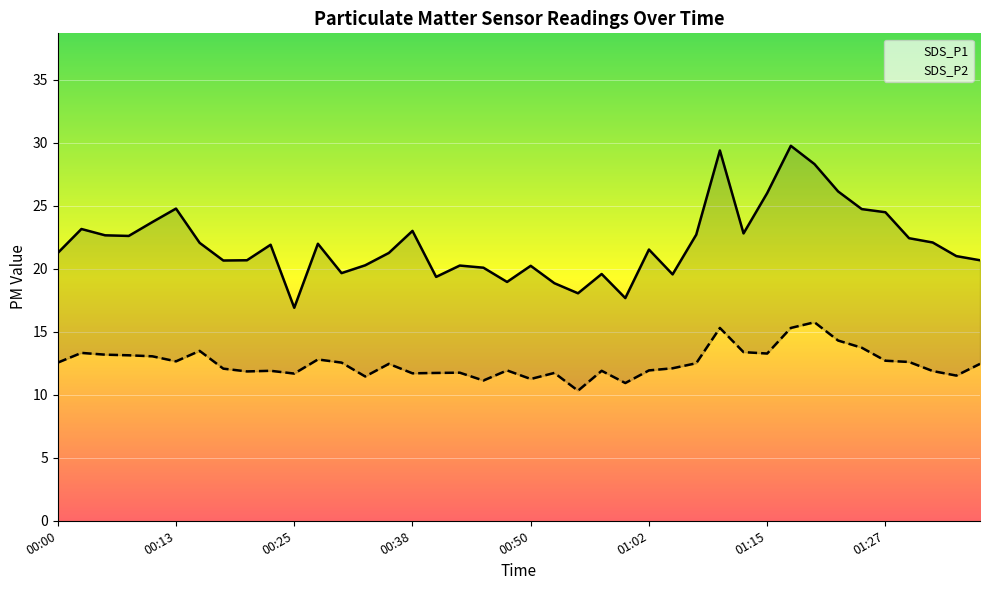

Which series has the widest spread of values?

SDS_P1